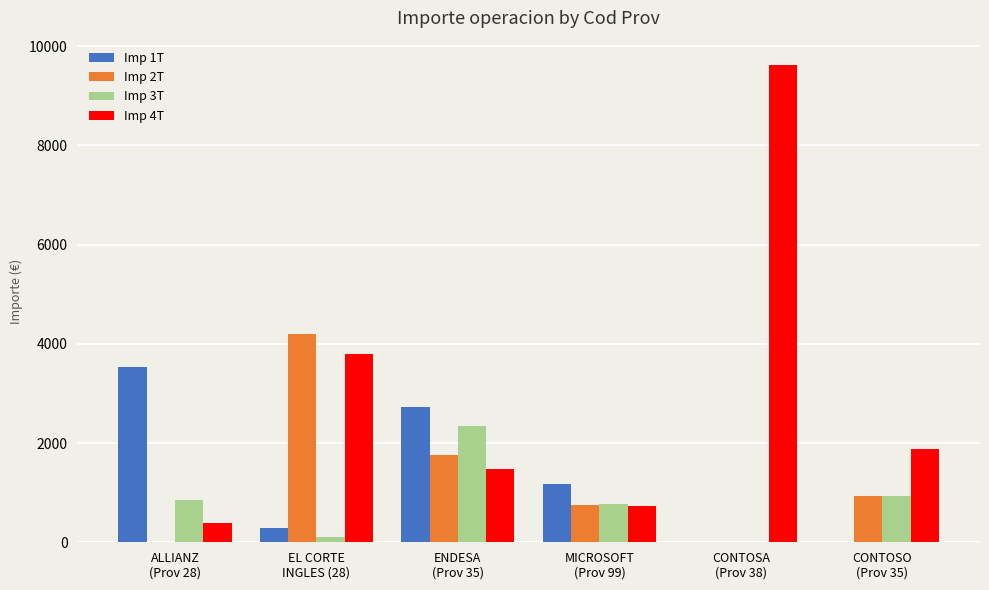

The value of Imp 3T at ENDESA
(Prov 35) is 2348.9. True or false?

True